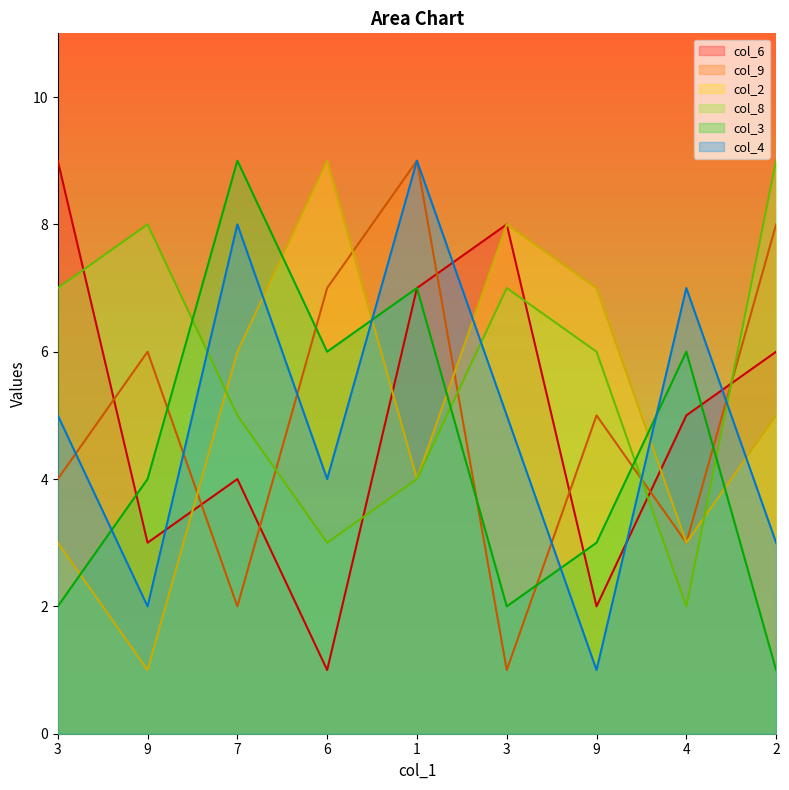

How many data points in col_4 are above 5?

3